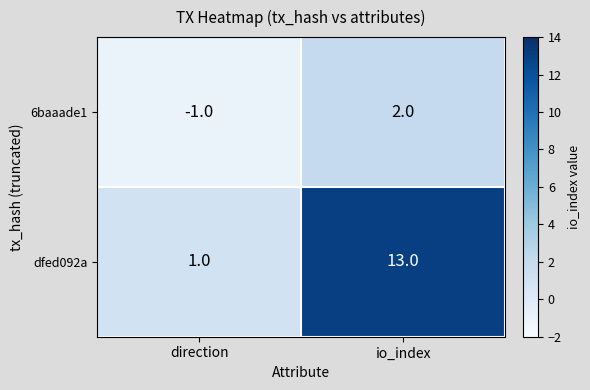

Reading left to right, what are all the values shown in this chart?

6baaade1: -1	2
dfed092a: 1	13